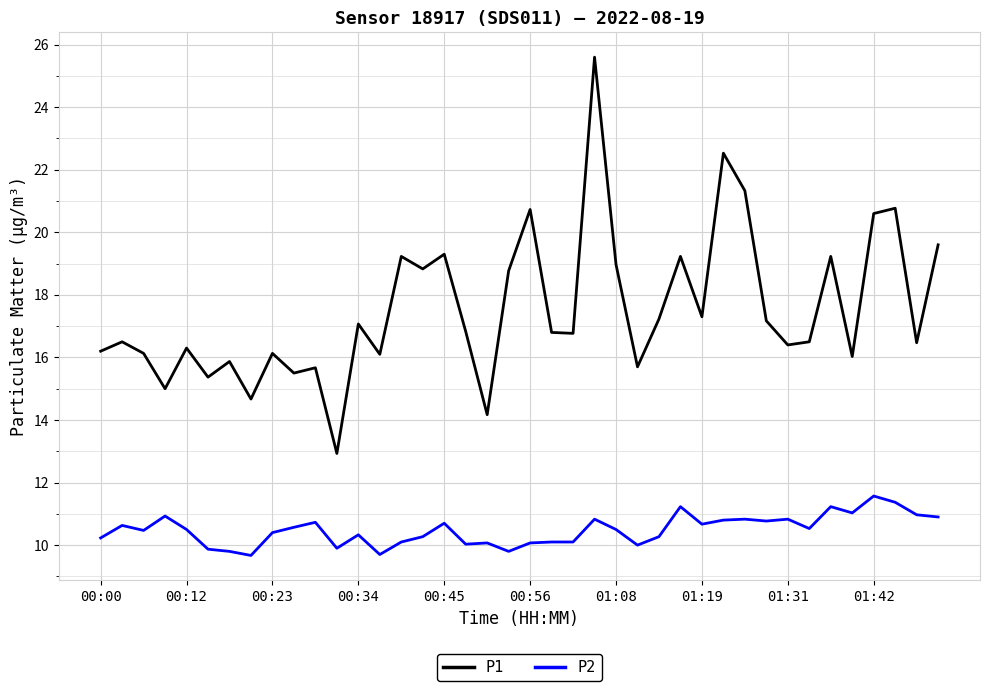

Which series has the largest total across all categories?

P1